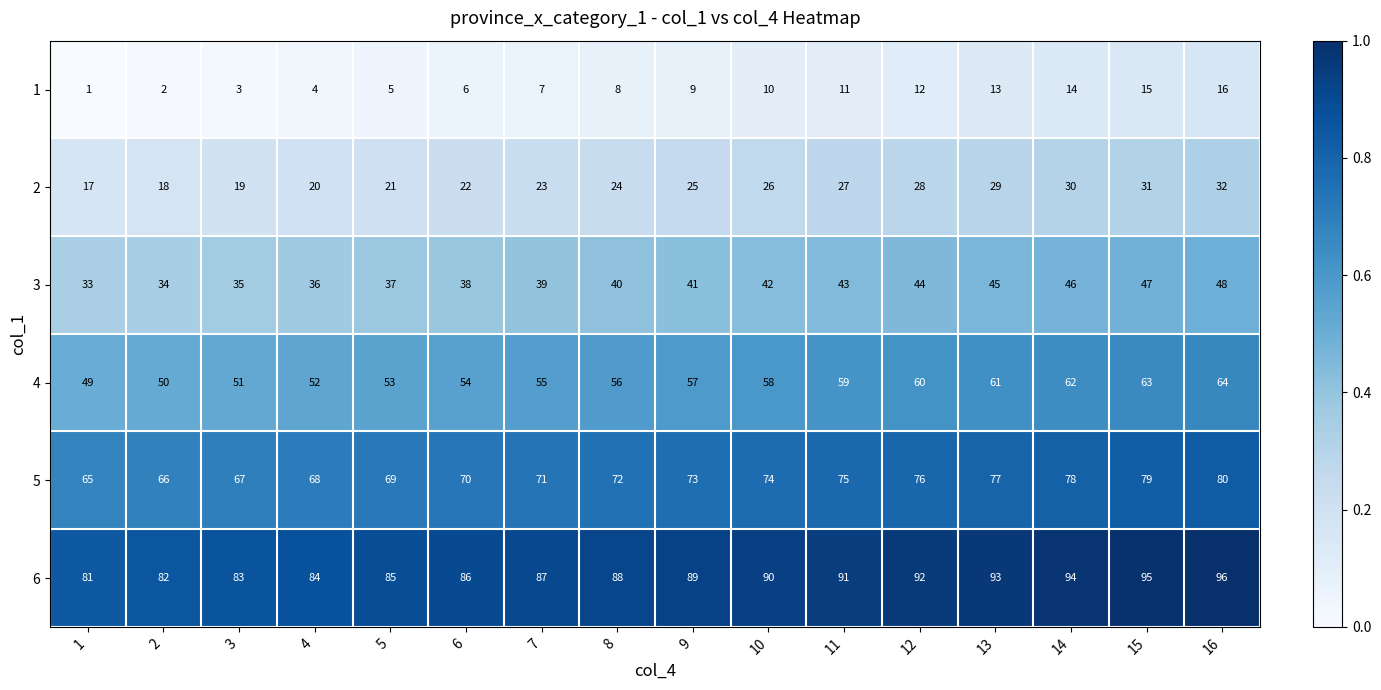

At which label does 5 reach its peak?

16